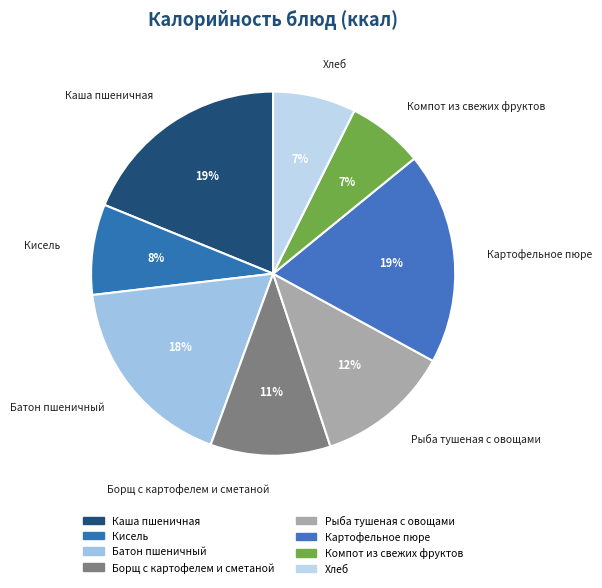

How many slices are in this pie chart?

8